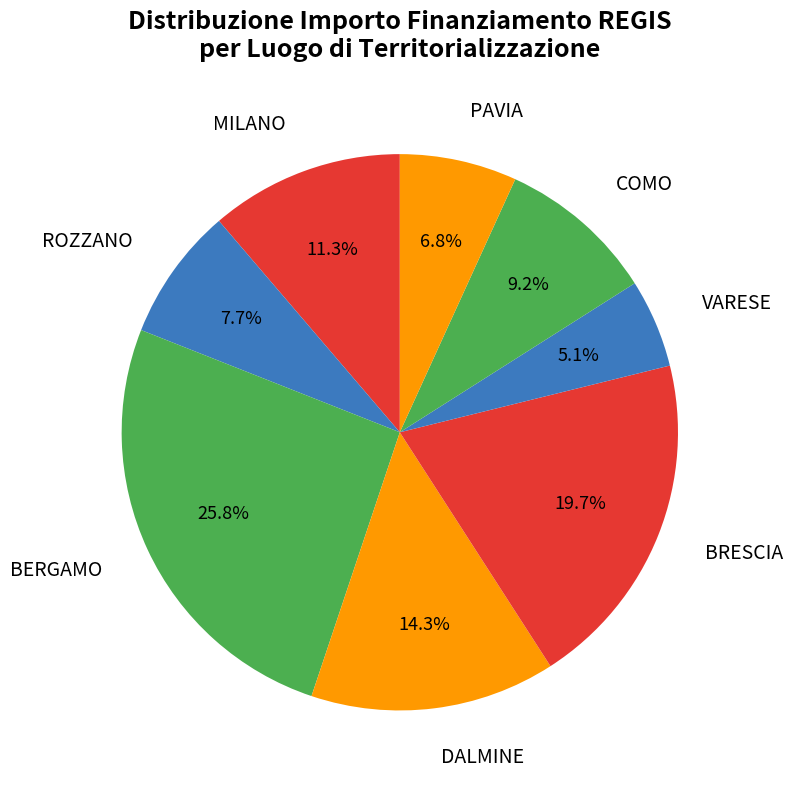

Do COMO and PAVIA together represent more than half of the pie?

No